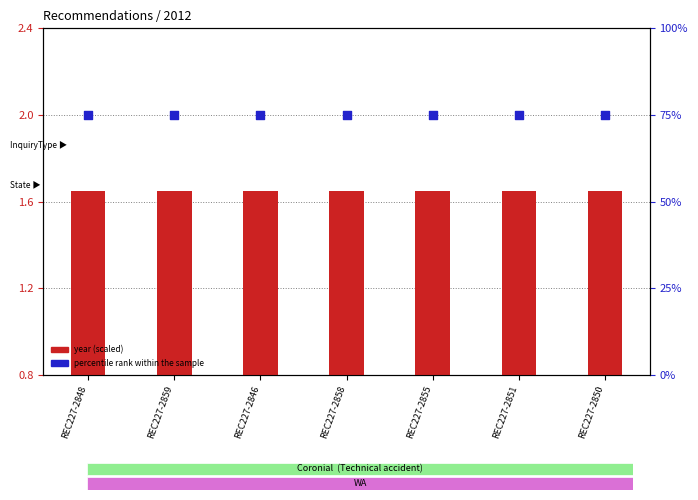

Which series has the largest Y range (max minus min)?

year (scaled)